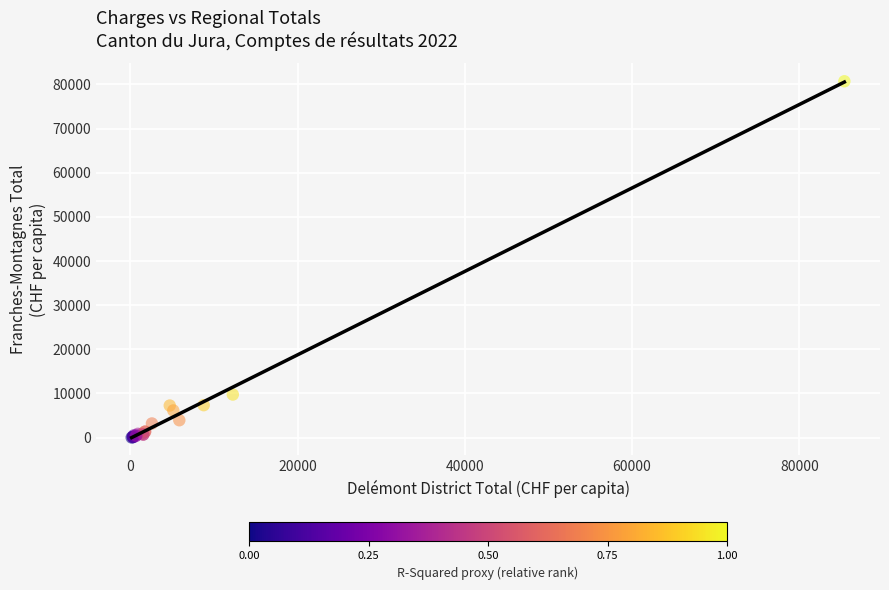

What Y value in the scatter plot is closest to 40377?

9763.4